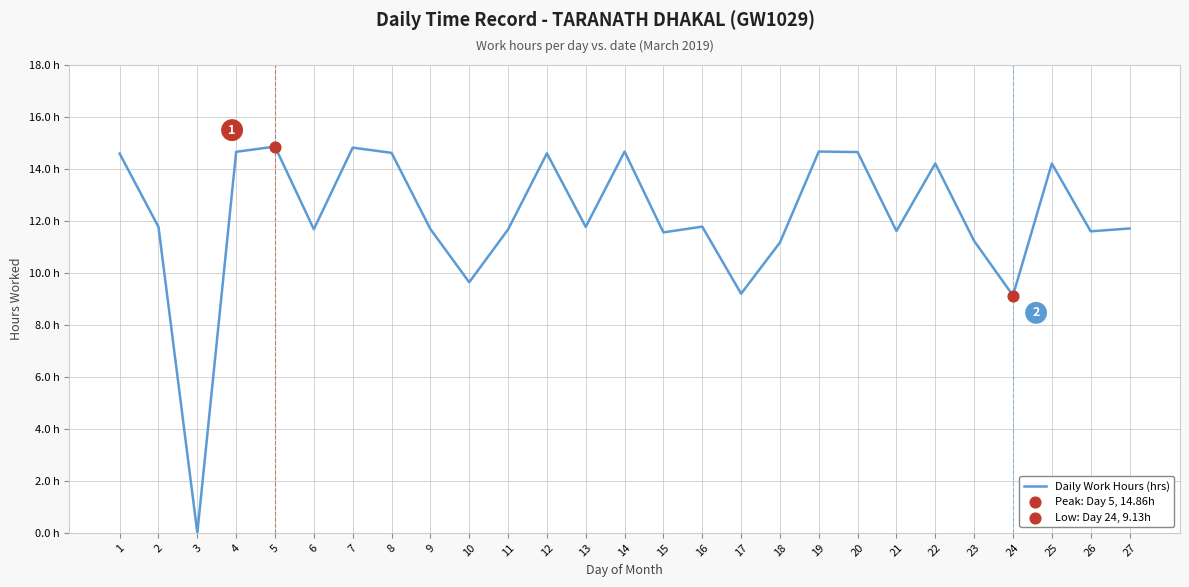

Which has a higher value, 6 or 26?

6